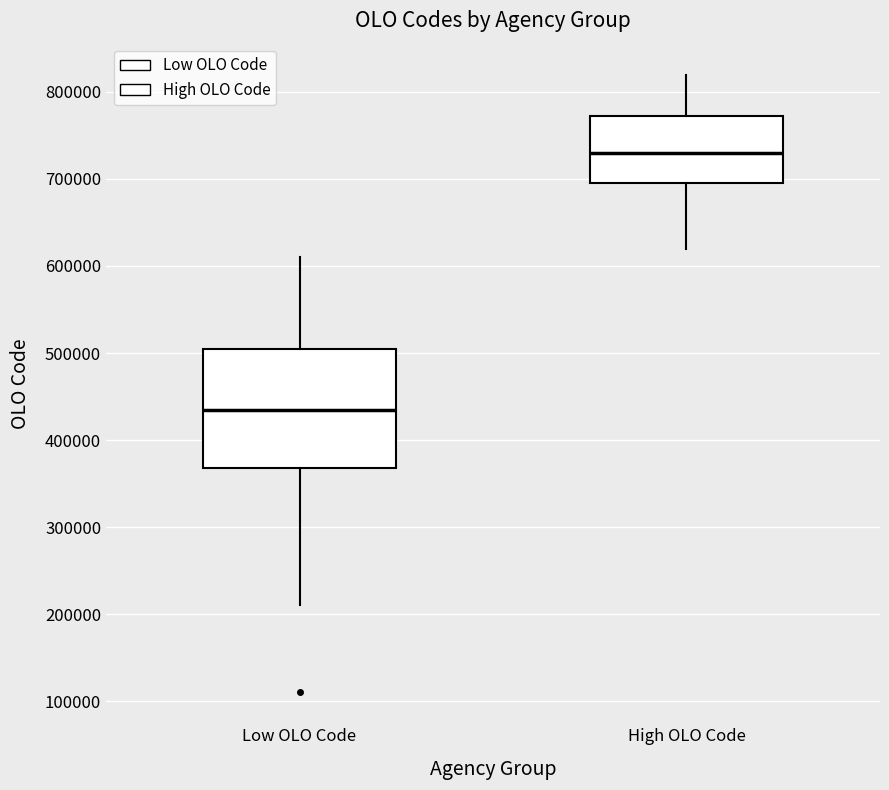

Which box is the tallest, from its lower edge to its upper edge?

Low OLO Code